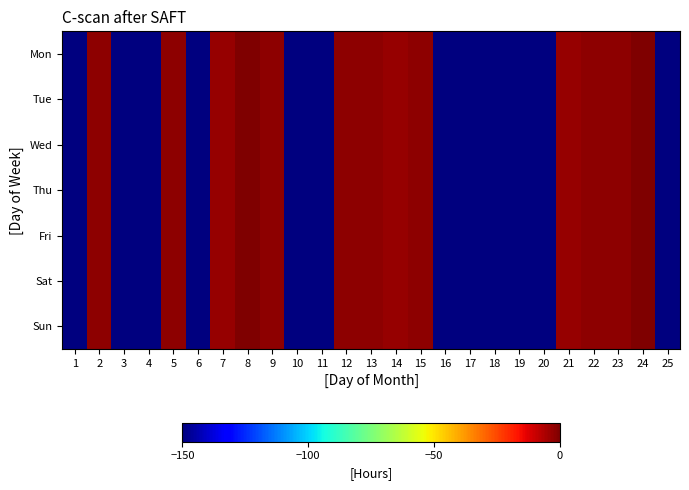

Reading left to right, extract all data points from this chart.

Mon: 1=-150.0	2=-2.1	3=-150.0	4=-150.0	5=-2.1	6=-150.0	7=-3.4	8=0.0	9=-2.1	10=-150.0	11=-150.0	12=-2.1	13=-2.1	14=-3.3	15=-2.0	16=-150.0	17=-150.0	18=-150.0	19=-150.0	20=-150.0	21=-3.5	22=-2.1	23=-2.2	24=-0.0	25=-150.0
Tue: 1=-150.0	2=-2.1	3=-150.0	4=-150.0	5=-2.1	6=-150.0	7=-3.4	8=0.0	9=-2.1	10=-150.0	11=-150.0	12=-2.1	13=-2.1	14=-3.3	15=-2.0	16=-150.0	17=-150.0	18=-150.0	19=-150.0	20=-150.0	21=-3.5	22=-2.1	23=-2.2	24=-0.0	25=-150.0
Wed: 1=-150.0	2=-2.1	3=-150.0	4=-150.0	5=-2.1	6=-150.0	7=-3.4	8=0.0	9=-2.1	10=-150.0	11=-150.0	12=-2.1	13=-2.1	14=-3.3	15=-2.0	16=-150.0	17=-150.0	18=-150.0	19=-150.0	20=-150.0	21=-3.5	22=-2.1	23=-2.2	24=-0.0	25=-150.0
Thu: 1=-150.0	2=-2.1	3=-150.0	4=-150.0	5=-2.1	6=-150.0	7=-3.4	8=0.0	9=-2.1	10=-150.0	11=-150.0	12=-2.1	13=-2.1	14=-3.3	15=-2.0	16=-150.0	17=-150.0	18=-150.0	19=-150.0	20=-150.0	21=-3.5	22=-2.1	23=-2.2	24=-0.0	25=-150.0
Fri: 1=-150.0	2=-2.1	3=-150.0	4=-150.0	5=-2.1	6=-150.0	7=-3.4	8=0.0	9=-2.1	10=-150.0	11=-150.0	12=-2.1	13=-2.1	14=-3.3	15=-2.0	16=-150.0	17=-150.0	18=-150.0	19=-150.0	20=-150.0	21=-3.5	22=-2.1	23=-2.2	24=-0.0	25=-150.0
Sat: 1=-150.0	2=-2.1	3=-150.0	4=-150.0	5=-2.1	6=-150.0	7=-3.4	8=0.0	9=-2.1	10=-150.0	11=-150.0	12=-2.1	13=-2.1	14=-3.3	15=-2.0	16=-150.0	17=-150.0	18=-150.0	19=-150.0	20=-150.0	21=-3.5	22=-2.1	23=-2.2	24=-0.0	25=-150.0
Sun: 1=-150.0	2=-2.1	3=-150.0	4=-150.0	5=-2.1	6=-150.0	7=-3.4	8=0.0	9=-2.1	10=-150.0	11=-150.0	12=-2.1	13=-2.1	14=-3.3	15=-2.0	16=-150.0	17=-150.0	18=-150.0	19=-150.0	20=-150.0	21=-3.5	22=-2.1	23=-2.2	24=-0.0	25=-150.0